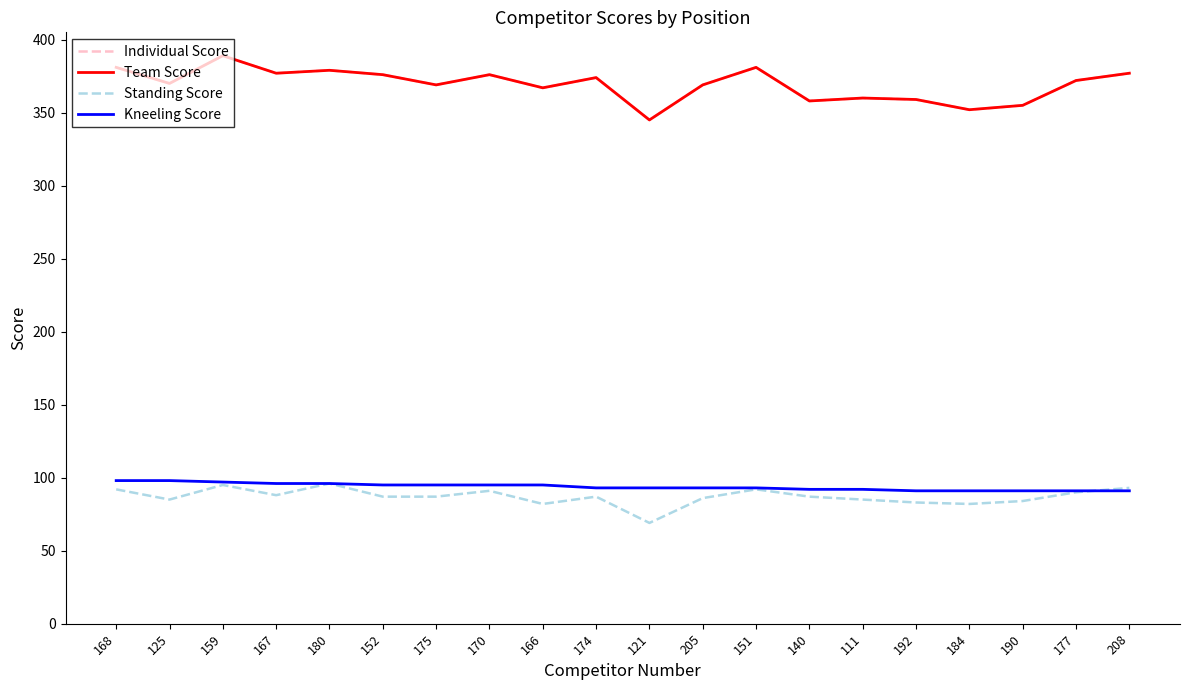

True or false: Individual Score and Standing Score cross at least once.

False